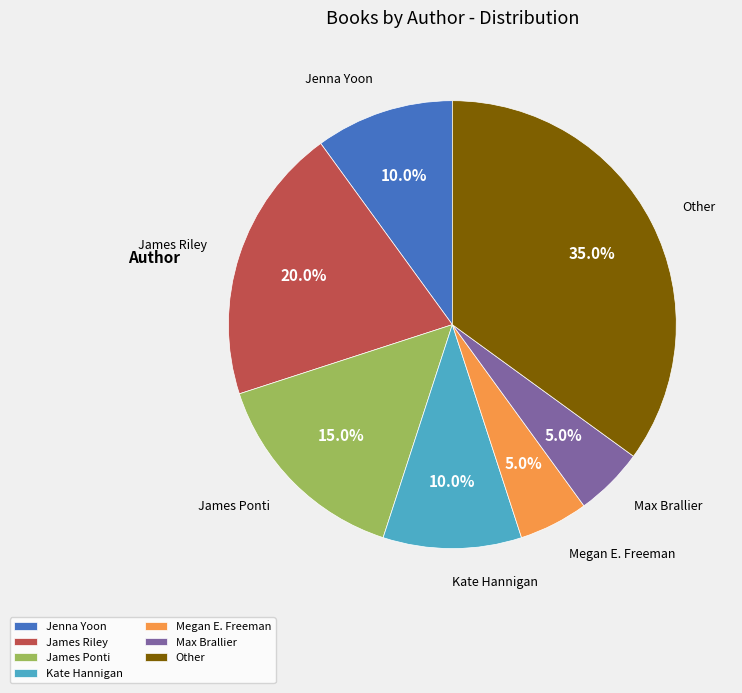

Between Max Brallier and Jenna Yoon, which is larger?

Jenna Yoon